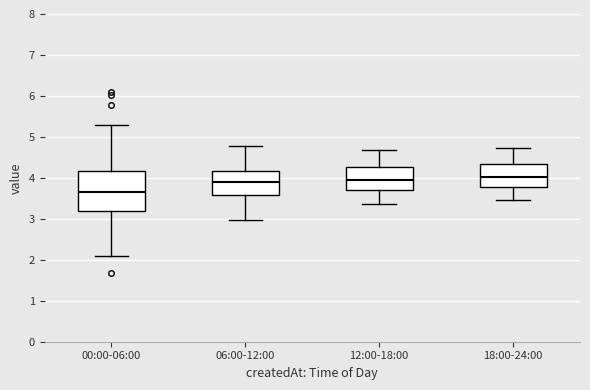

Where is the lower edge of the box for 06:00-12:00 on the y-axis? The values are not printed on the chart, so give them approximately, as read against the axis.

3.6